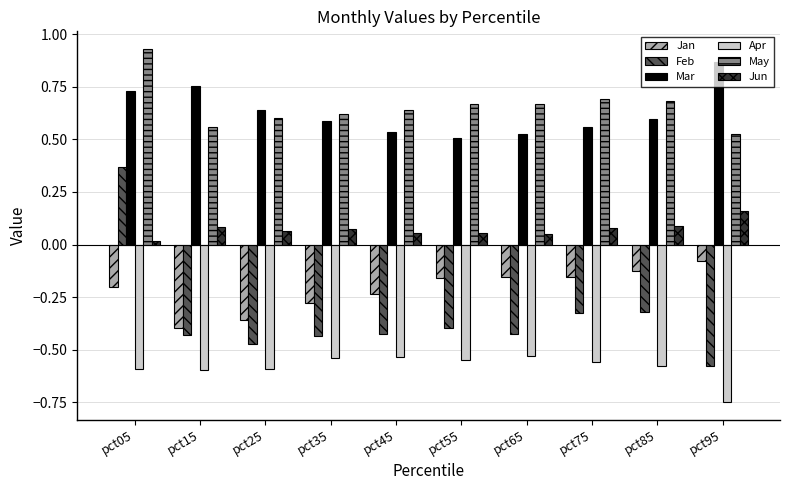

Which series changed the most between pct65 and pct85?

Feb